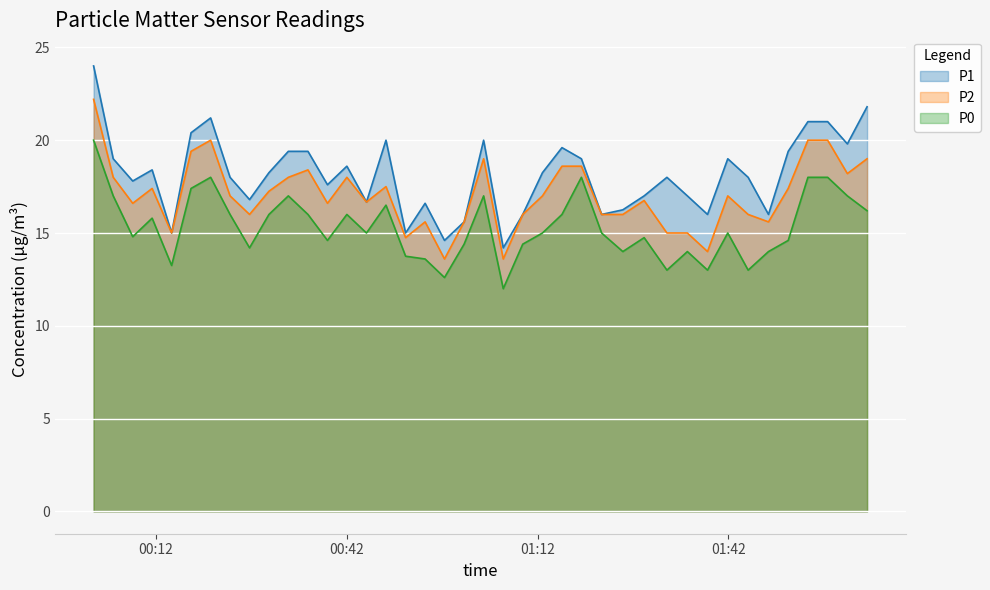

List the series in order of their peak value, highest first.

P1, P2, P0